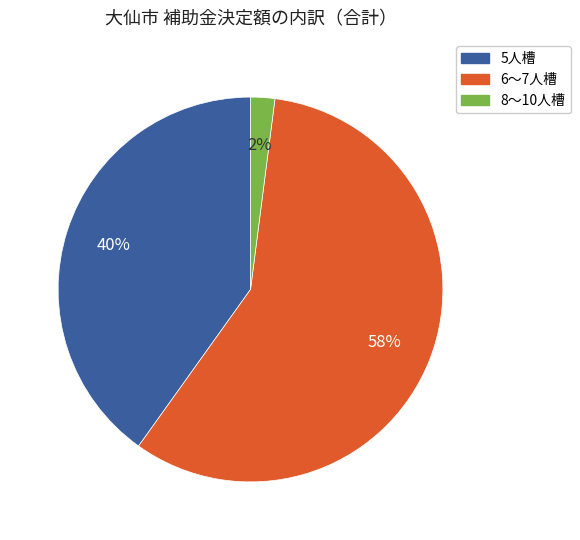

Is the sum of 8～10人槽 and 5人槽 greater than half?

No